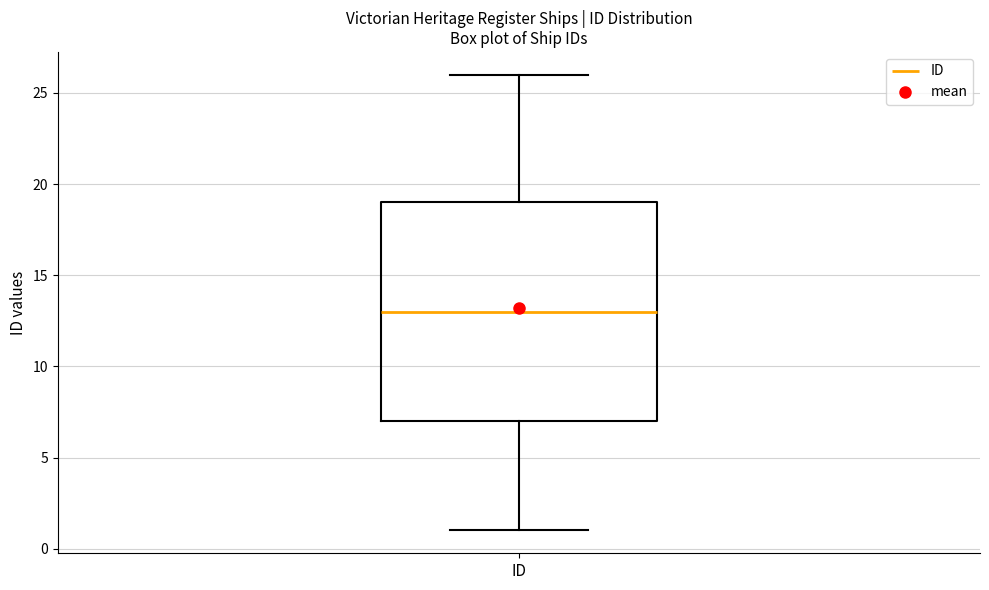

Transcribe this box plot: give where the median line is, the range the box spans, and where the two whiskers end, as read against the y-axis. The values are not printed on the chart, so give them approximately, as read against the axis.

median 13, box 7 to 19, whiskers 1 to 26